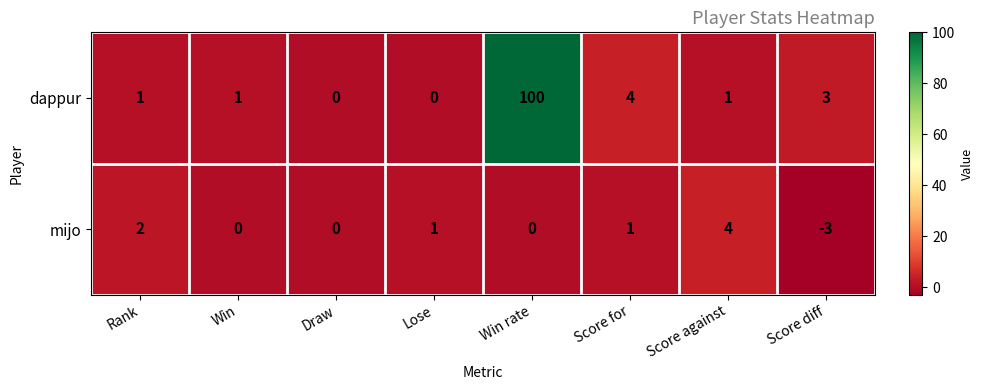

Which series has the largest range (max minus min)?

dappur